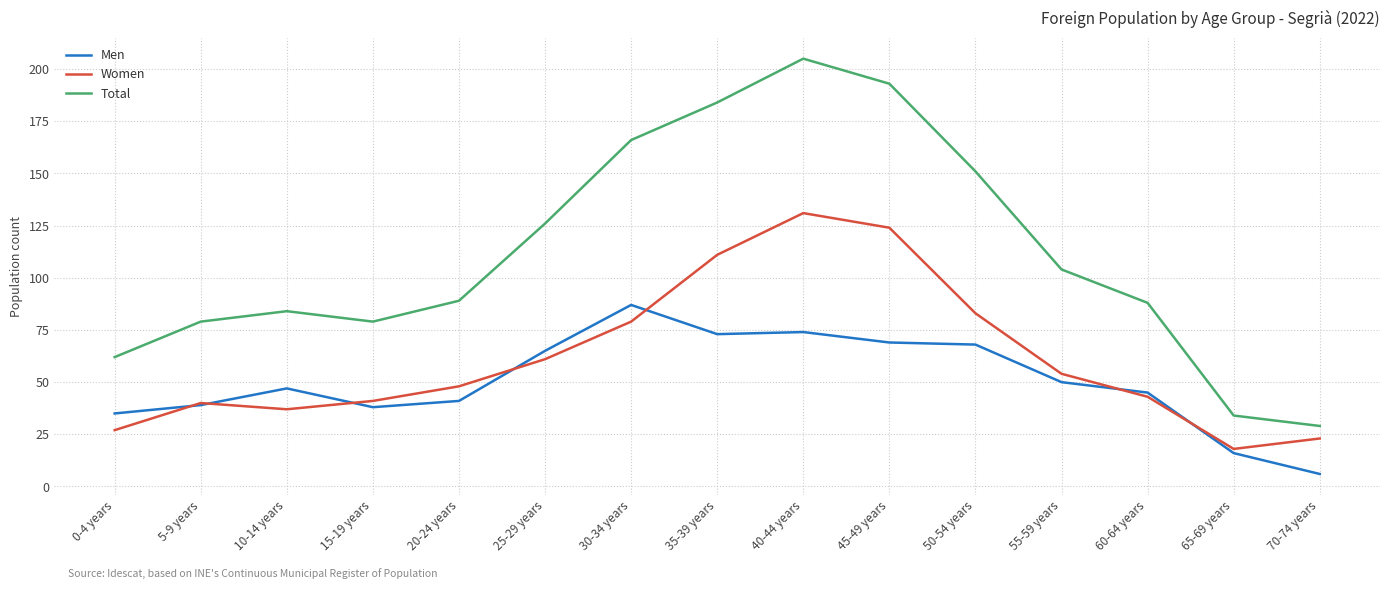

In Total, how many points are higher than both neighbors (excluding endpoints)?

2